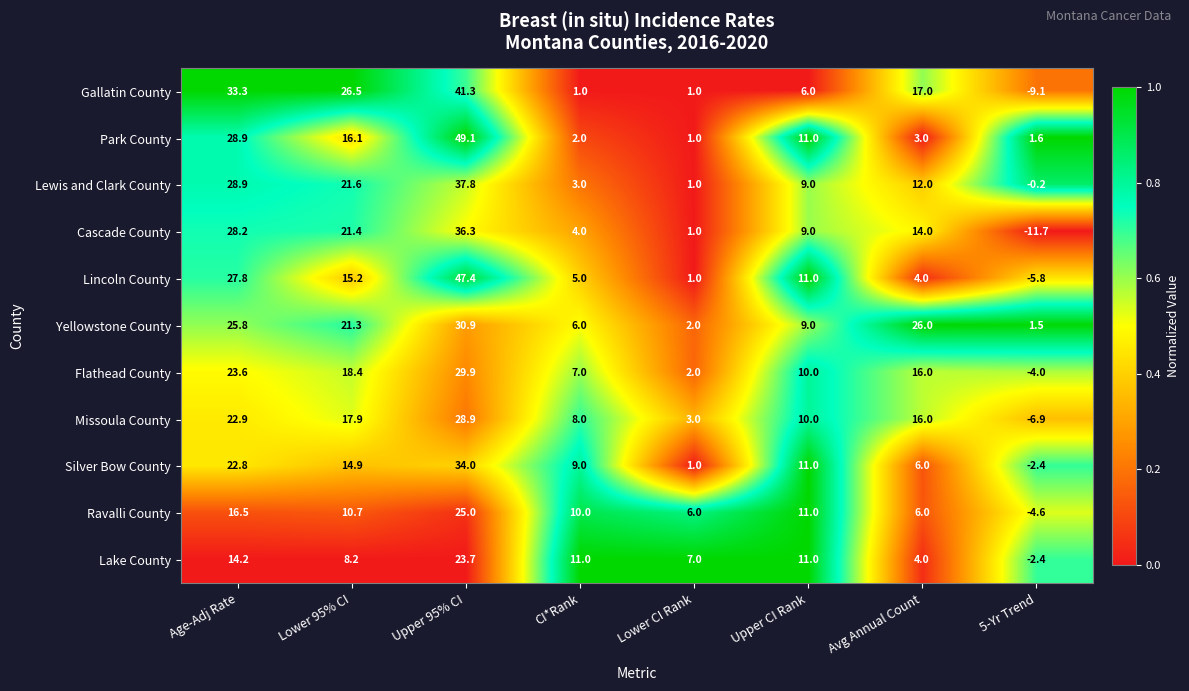

What is the difference between the highest and lowest values at CI*Rank?

10.0